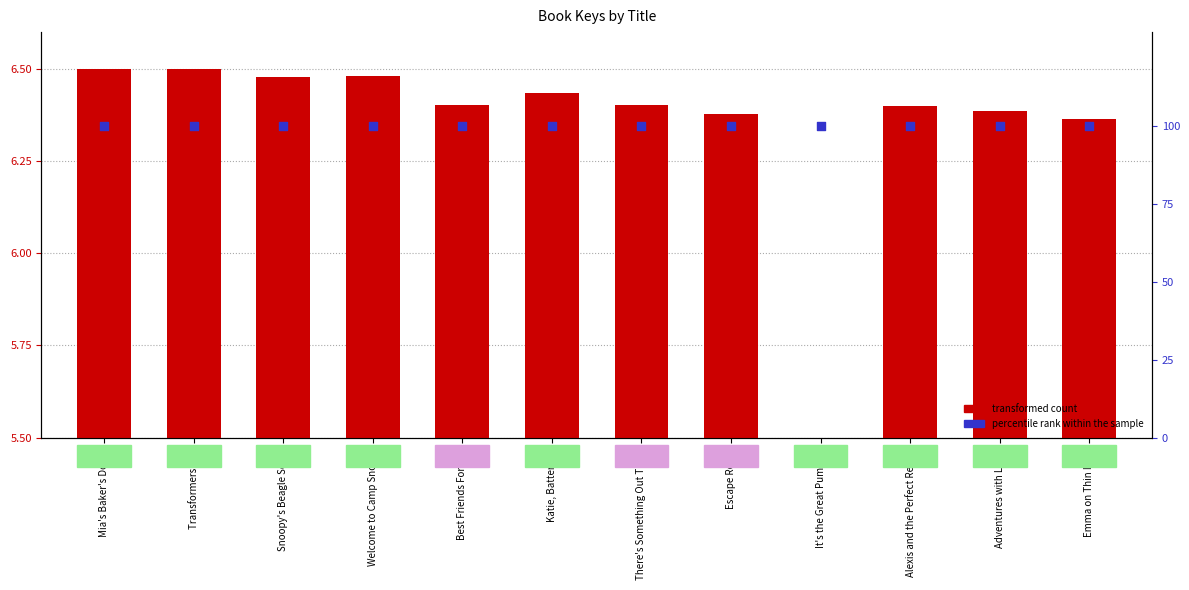

Which series contains the lowest Y value?

transformed count